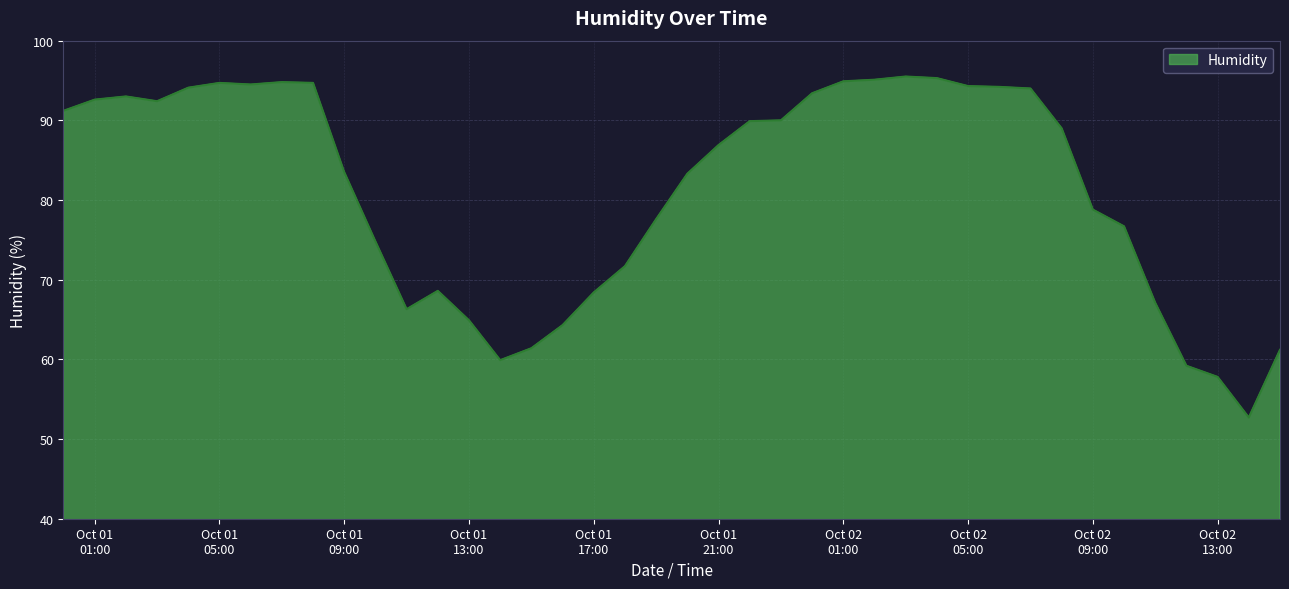

What is the minimum value shown in the chart?

52.7